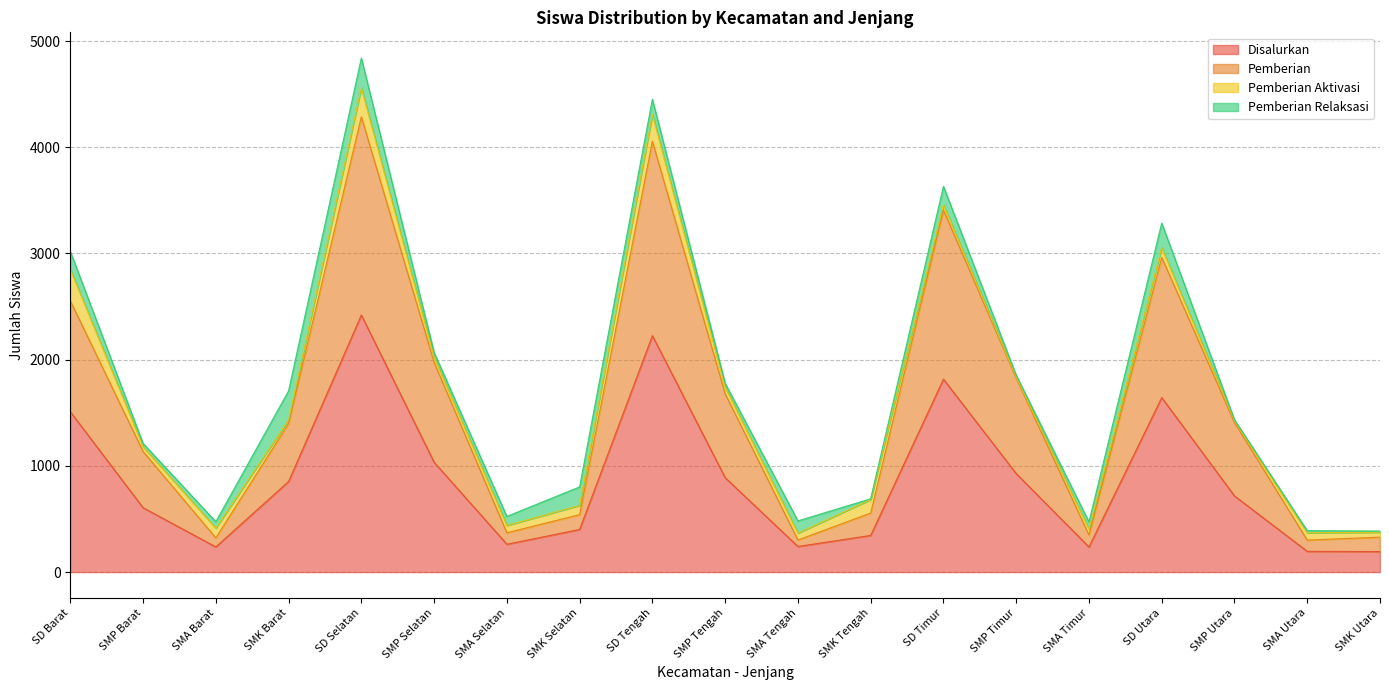

Count the number of categories in the chart.

19